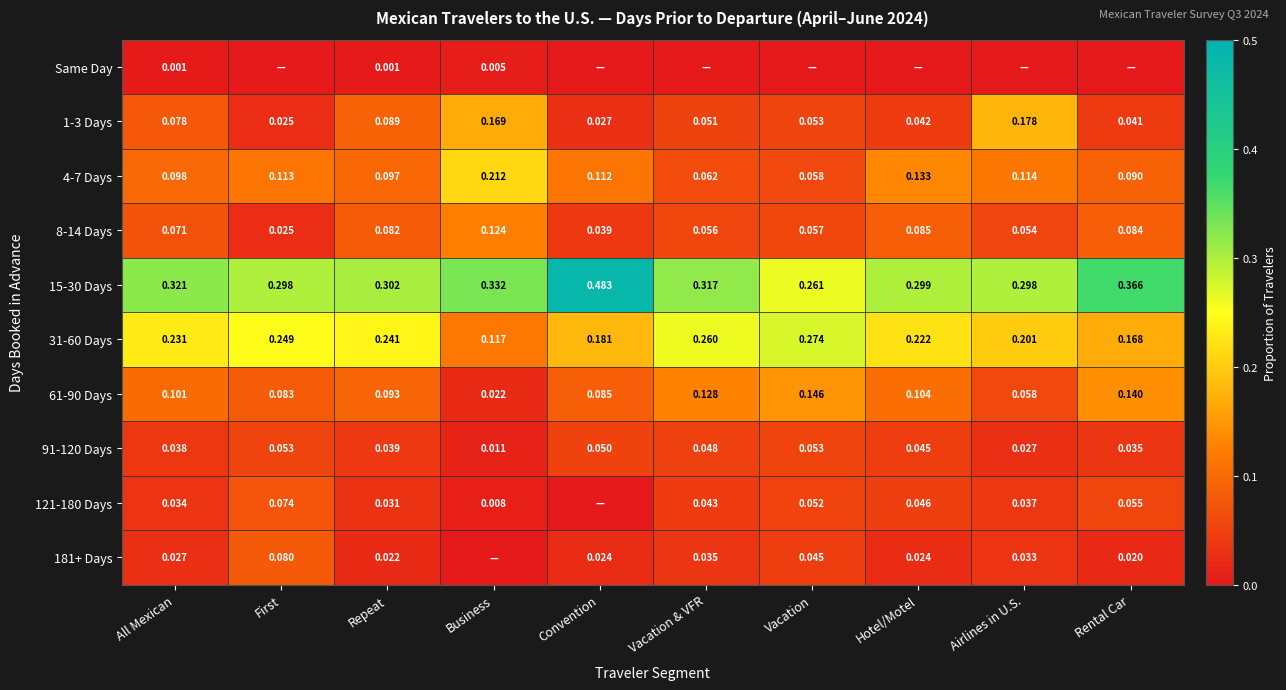

Count the 4-7 Days values in the range 0 to 1.

10